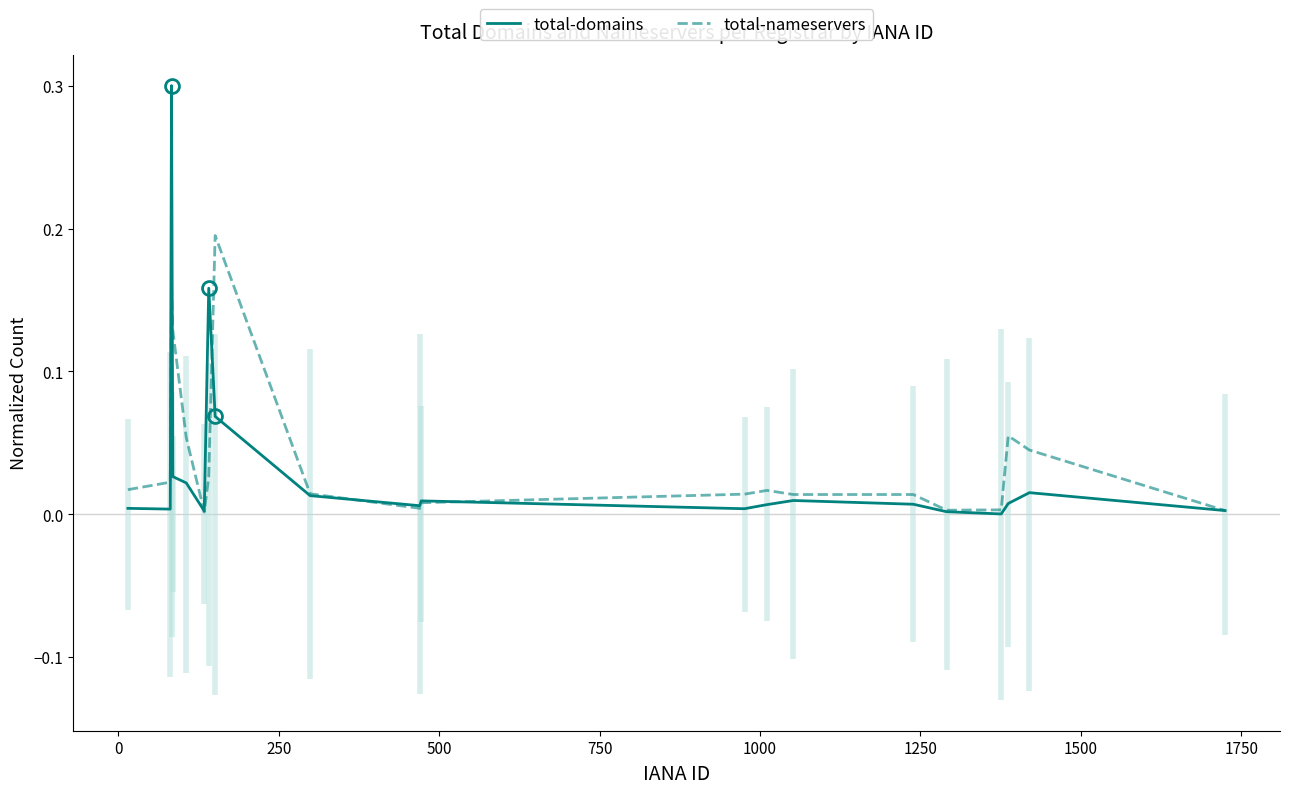

The total-domains series shows 0.0 at 11. True or false?

False